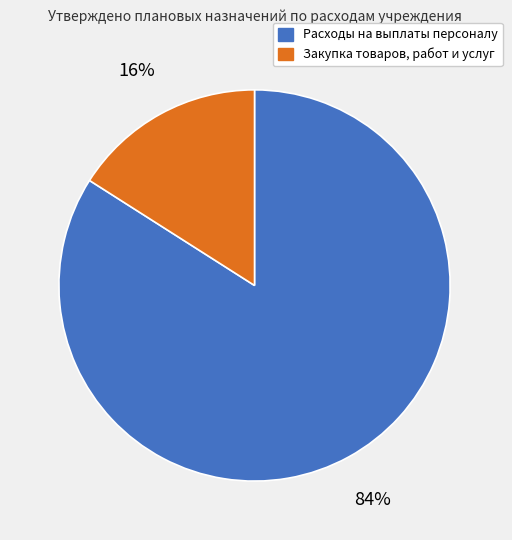

Rank the categories by value from lowest to highest.

Закупка товаров, работ и услуг, Расходы на выплаты персоналу